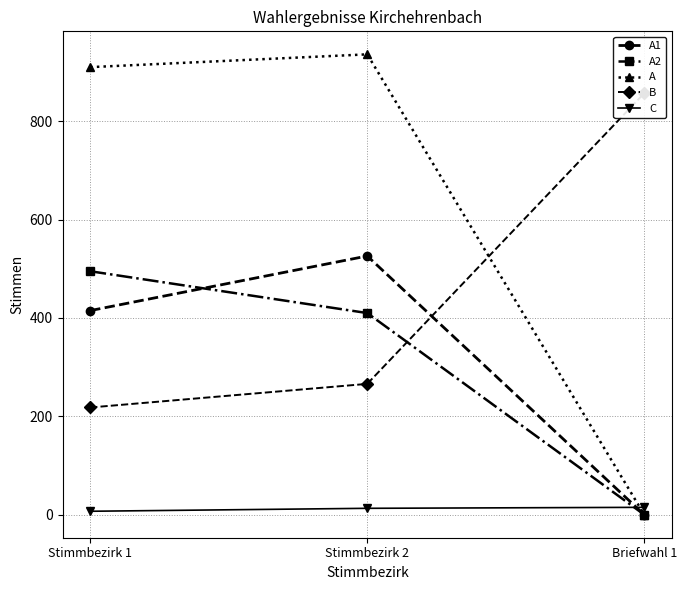

What is the difference between the highest and lowest values at Briefwahl 1?

857